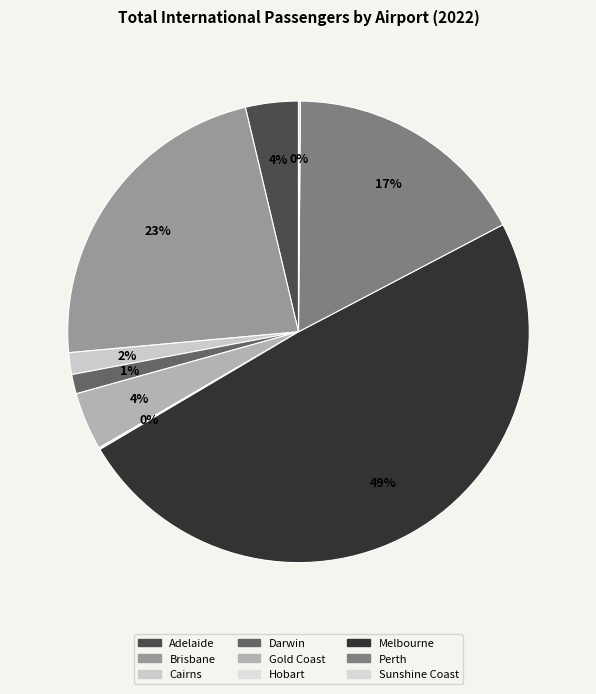

The Perth slice represents 8% of the pie. True or false?

False